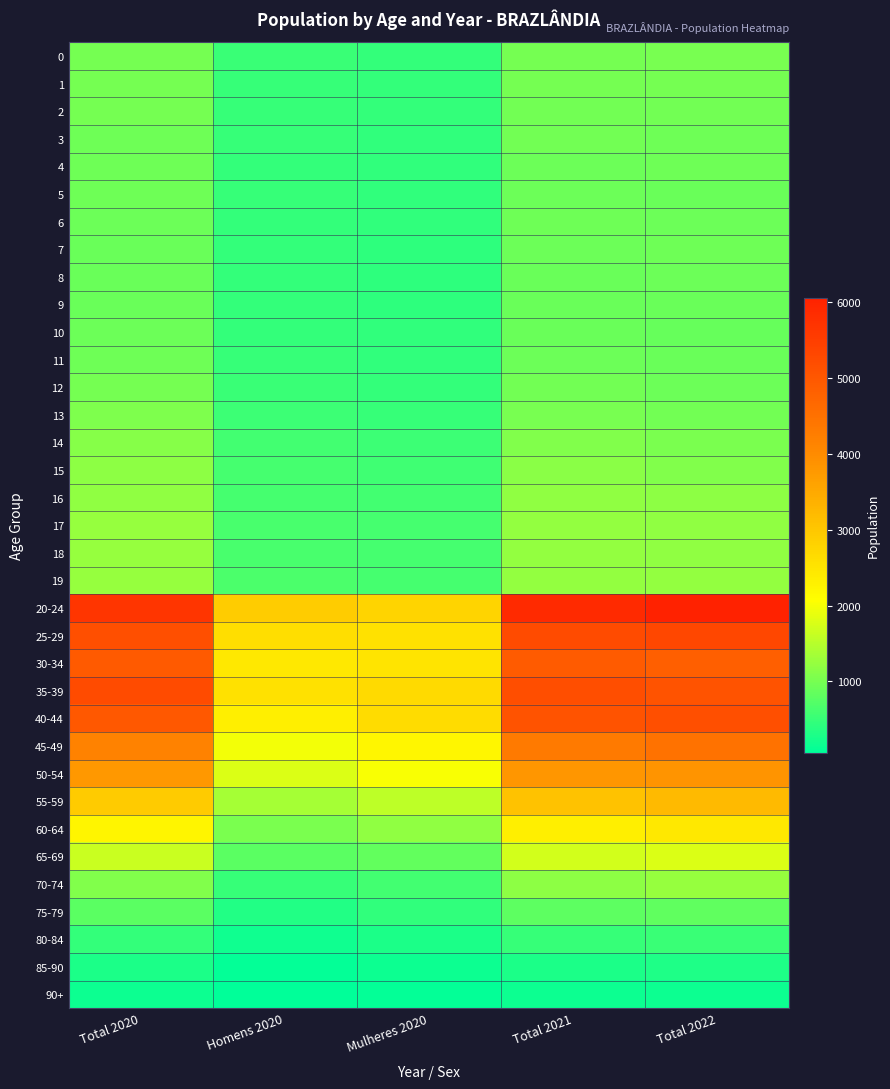

Reading right to left, extract all data points from this chart.

0: Total 2022=1000	Total 2021=998	Mulheres 2020=481	Homens 2020=509	Total 2020=990
1: Total 2022=985	Total 2021=987	Mulheres 2020=478	Homens 2020=506	Total 2020=984
2: Total 2022=968	Total 2021=974	Mulheres 2020=473	Homens 2020=502	Total 2020=975
3: Total 2022=949	Total 2021=959	Mulheres 2020=456	Homens 2020=485	Total 2020=941
4: Total 2022=930	Total 2021=920	Mulheres 2020=450	Homens 2020=480	Total 2020=930
5: Total 2022=902	Total 2021=919	Mulheres 2020=456	Homens 2020=486	Total 2020=942
6: Total 2022=911	Total 2021=943	Mulheres 2020=445	Homens 2020=478	Total 2020=923
7: Total 2022=934	Total 2021=922	Mulheres 2020=430	Homens 2020=464	Total 2020=894
8: Total 2022=914	Total 2021=892	Mulheres 2020=425	Homens 2020=460	Total 2020=885
9: Total 2022=886	Total 2021=883	Mulheres 2020=430	Homens 2020=467	Total 2020=897
10: Total 2022=881	Total 2021=897	Mulheres 2020=438	Homens 2020=476	Total 2020=914
11: Total 2022=894	Total 2021=914	Mulheres 2020=453	Homens 2020=493	Total 2020=946
12: Total 2022=921	Total 2021=955	Mulheres 2020=472	Homens 2020=513	Total 2020=985
13: Total 2022=971	Total 2021=1007	Mulheres 2020=505	Homens 2020=547	Total 2020=1052
14: Total 2022=1022	Total 2021=1076	Mulheres 2020=546	Homens 2020=589	Total 2020=1135
15: Total 2022=1085	Total 2021=1156	Mulheres 2020=567	Homens 2020=605	Total 2020=1172
16: Total 2022=1165	Total 2021=1194	Mulheres 2020=585	Homens 2020=623	Total 2020=1208
17: Total 2022=1192	Total 2021=1211	Mulheres 2020=601	Homens 2020=640	Total 2020=1241
18: Total 2022=1201	Total 2021=1226	Mulheres 2020=605	Homens 2020=646	Total 2020=1251
19: Total 2022=1219	Total 2021=1232	Mulheres 2020=603	Homens 2020=649	Total 2020=1252
20-24: Total 2022=6055	Total 2021=5890	Mulheres 2020=2766	Homens 2020=2908	Total 2020=5674
25-29: Total 2022=5318	Total 2021=5232	Mulheres 2020=2552	Homens 2020=2596	Total 2020=5148
30-34: Total 2022=4857	Total 2021=4911	Mulheres 2020=2509	Homens 2020=2431	Total 2020=4940
35-39: Total 2022=5076	Total 2021=5182	Mulheres 2020=2677	Homens 2020=2558	Total 2020=5235
40-44: Total 2022=5152	Total 2021=5092	Mulheres 2020=2660	Homens 2020=2321	Total 2020=4981
45-49: Total 2022=4475	Total 2021=4322	Mulheres 2020=2207	Homens 2020=1961	Total 2020=4168
50-54: Total 2022=3847	Total 2021=3826	Mulheres 2020=2006	Homens 2020=1774	Total 2020=3780
55-59: Total 2022=3204	Total 2021=3070	Mulheres 2020=1560	Homens 2020=1363	Total 2020=2923
60-64: Total 2022=2436	Total 2021=2332	Mulheres 2020=1194	Homens 2020=1032	Total 2020=2226
65-69: Total 2022=1793	Total 2021=1719	Mulheres 2020=855	Homens 2020=782	Total 2020=1637
70-74: Total 2022=1249	Total 2021=1171	Mulheres 2020=594	Homens 2020=495	Total 2020=1089
75-79: Total 2022=827	Total 2021=804	Mulheres 2020=447	Homens 2020=339	Total 2020=786
80-84: Total 2022=526	Total 2021=503	Mulheres 2020=294	Homens 2020=183	Total 2020=477
85-90: Total 2022=298	Total 2021=288	Mulheres 2020=178	Homens 2020=104	Total 2020=282
90+: Total 2022=176	Total 2021=169	Mulheres 2020=102	Homens 2020=62	Total 2020=164